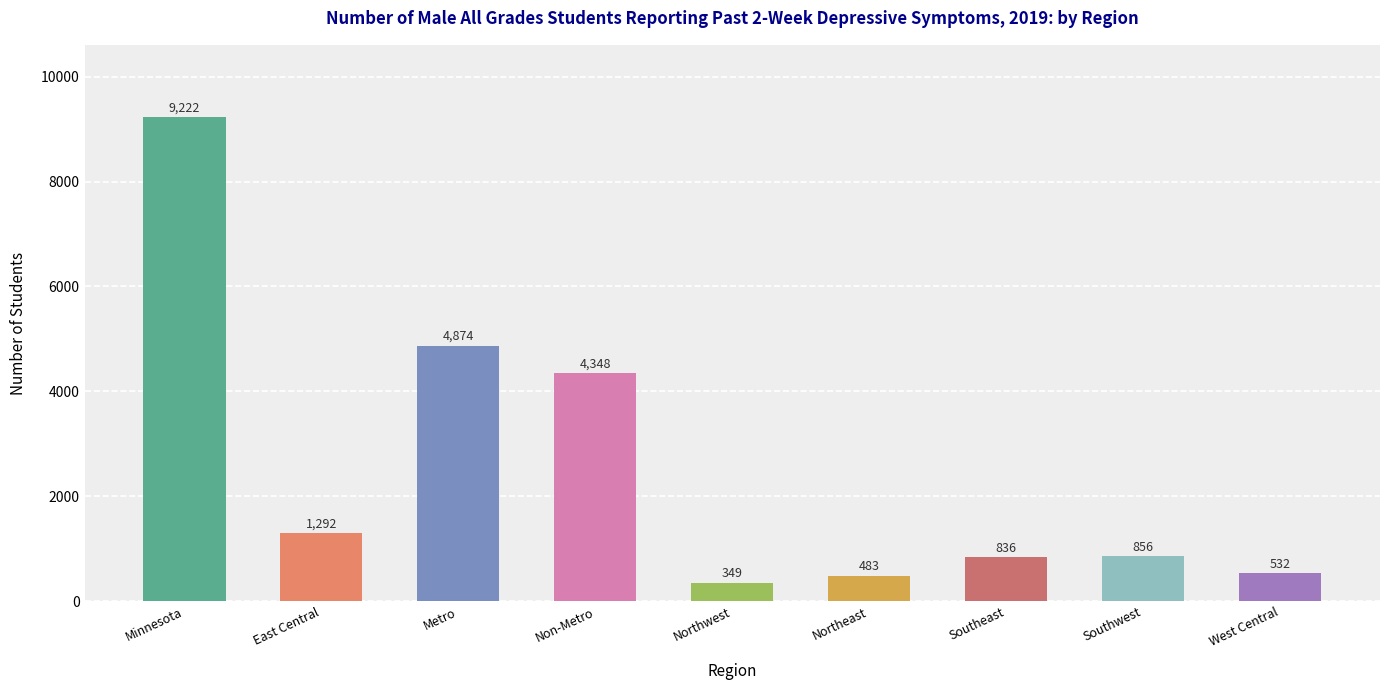

Count the number of data series in this chart.

1